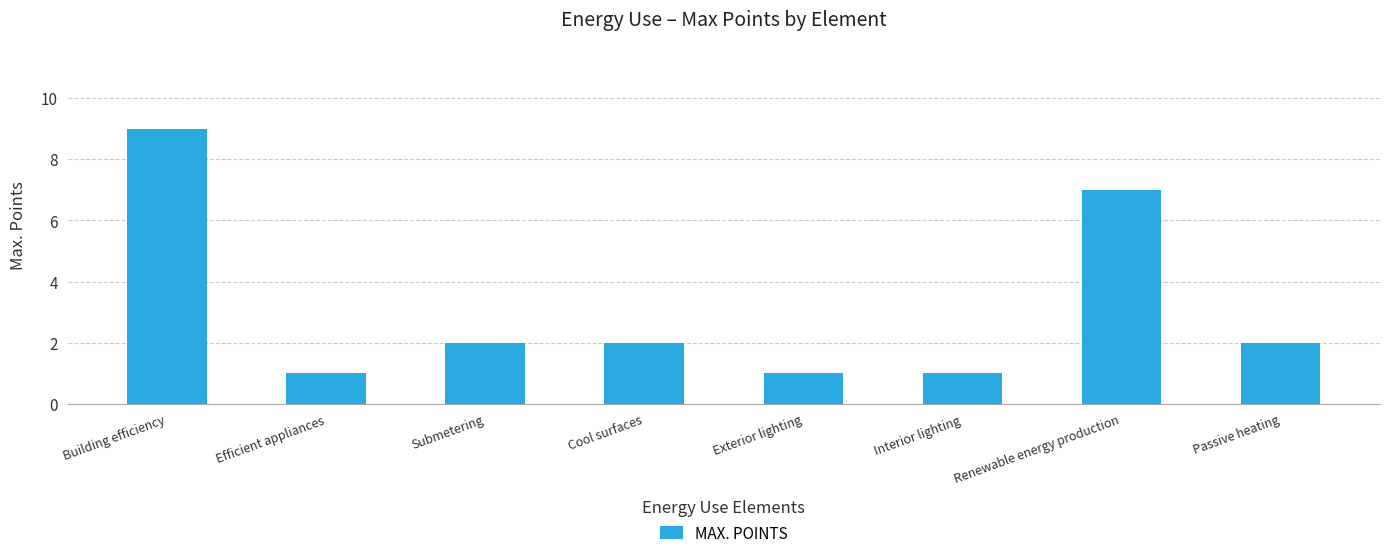

Where does the data first go above 2?

Building efficiency